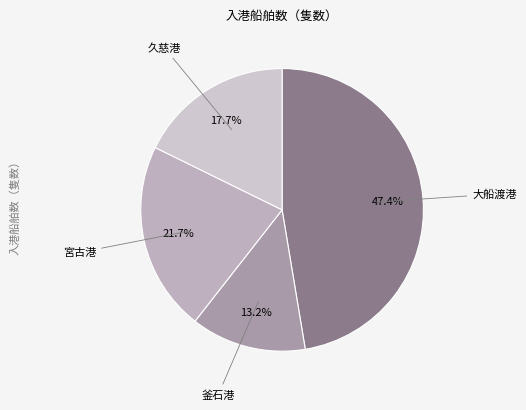

To the nearest percent, what is the difference between the 久慈港 and 宮古港 slice percentages?

4%